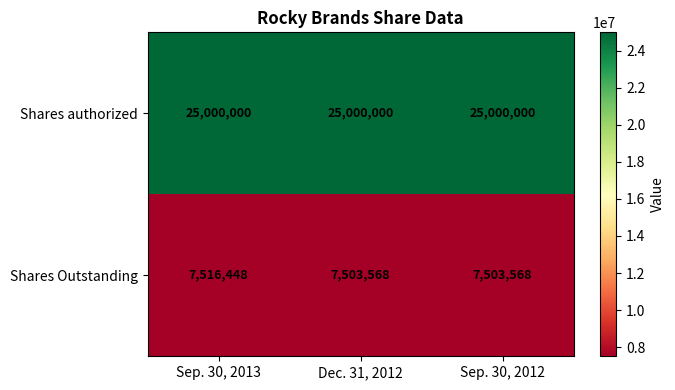

Rank the series by their average value, from lowest to highest.

Shares Outstanding, Shares authorized